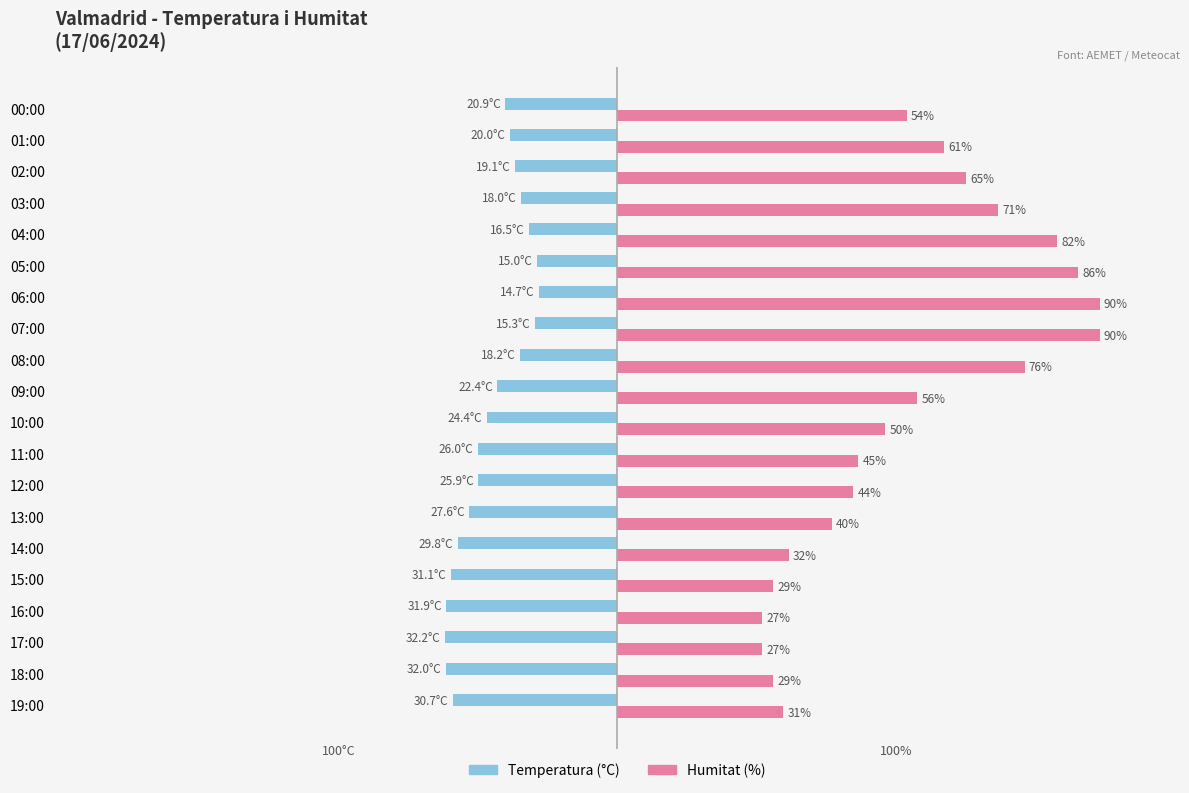

Between 15:00 and 12:00, which series saw the biggest shift?

Humitat (%)